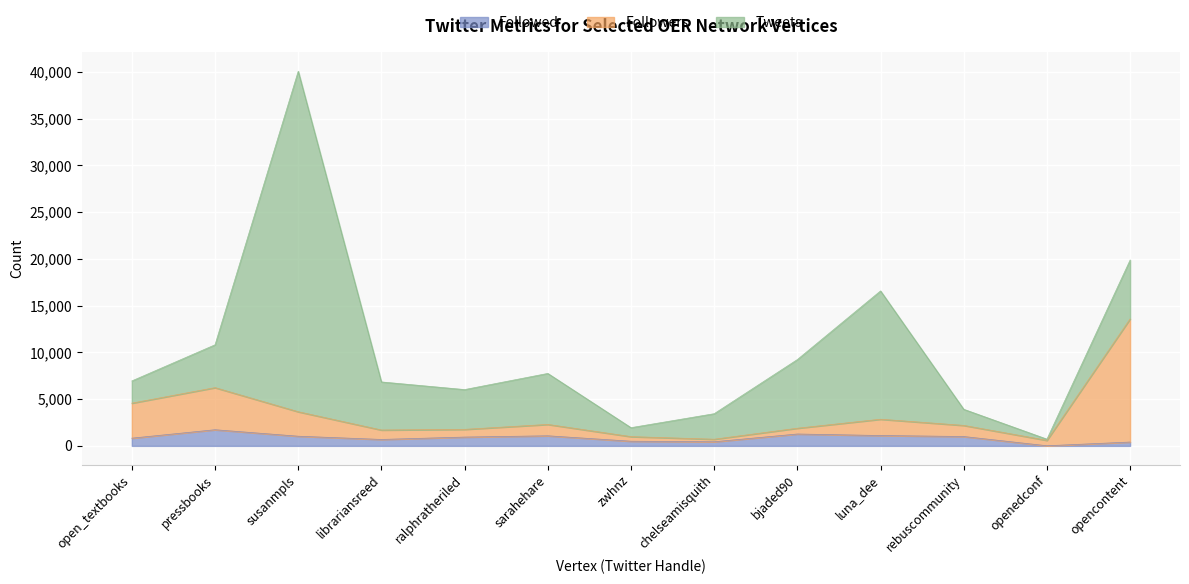

How many lines are shown in the chart?

3